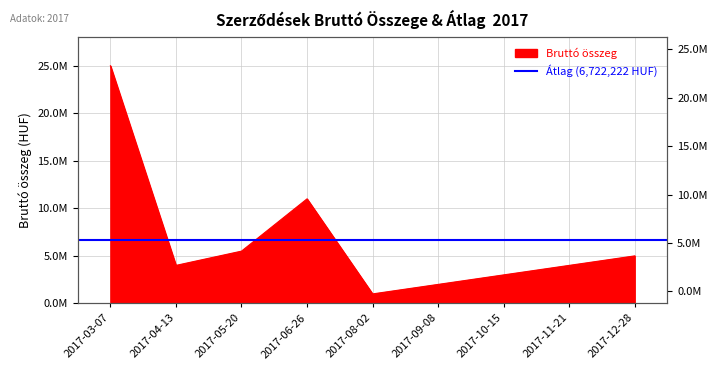

Where is the first local minimum?

2017-04-13